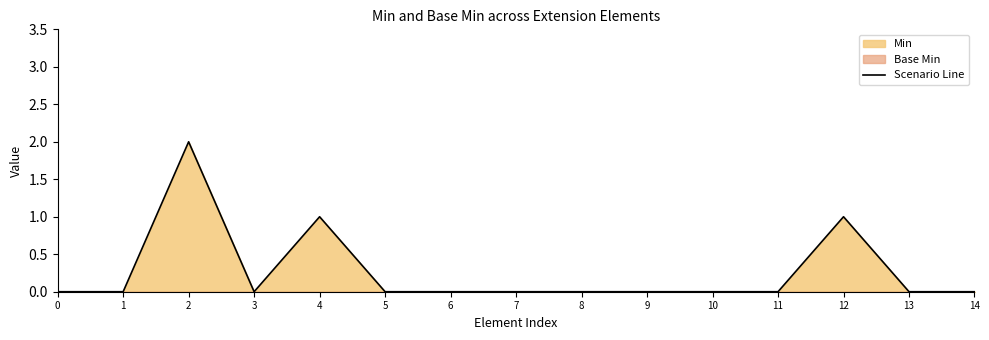

Which label corresponds to the largest value in the chart?

2